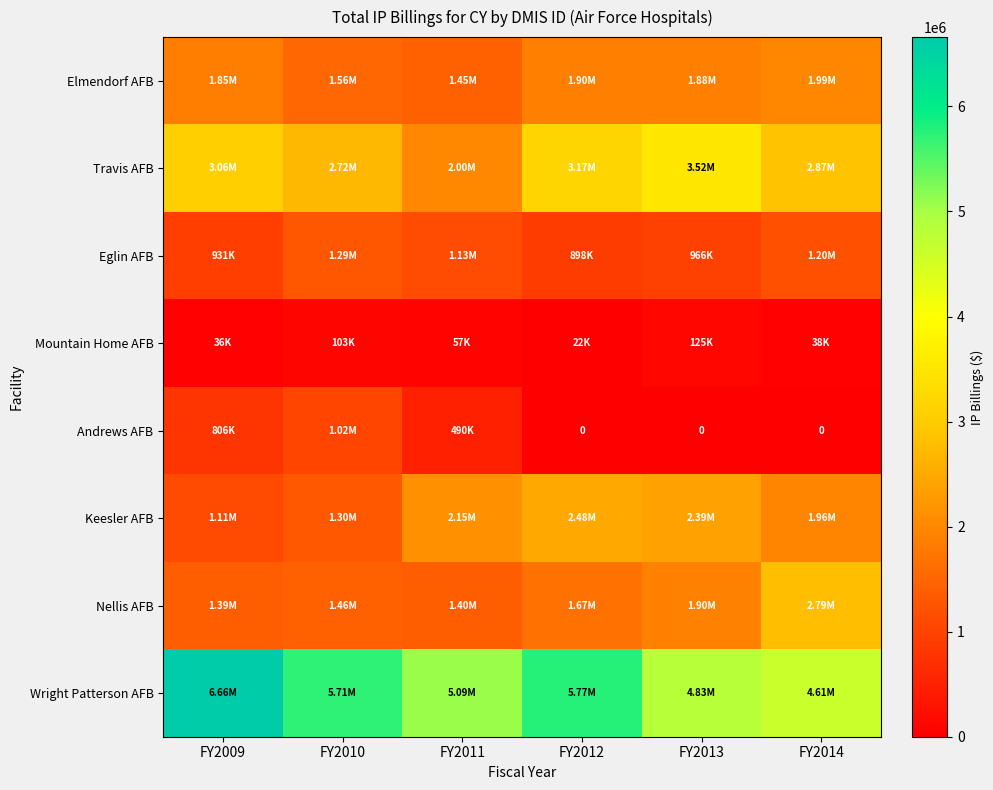

Count the number of categories in the chart.

6